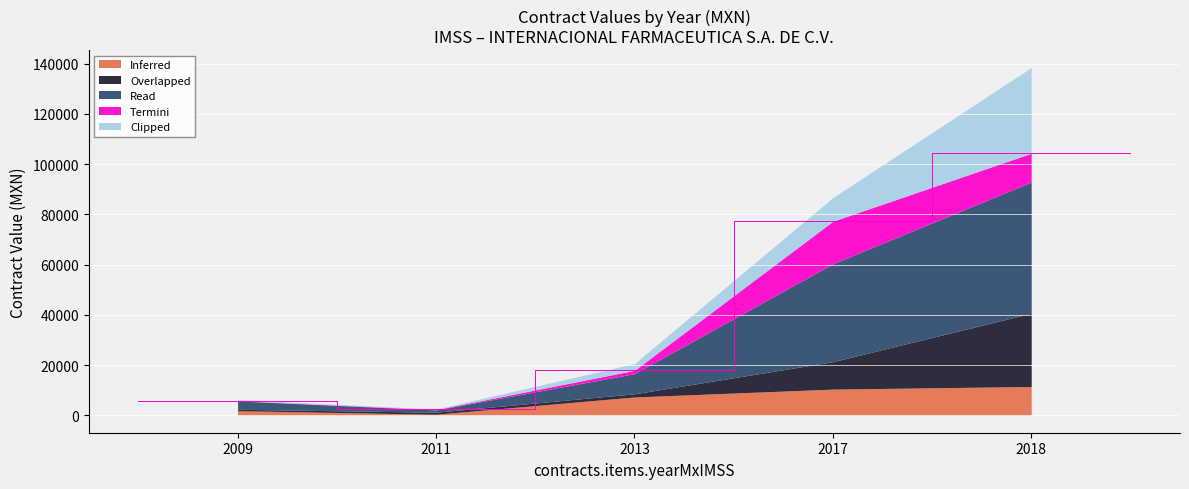

True or false: Read and Inferred cross at least once.

False